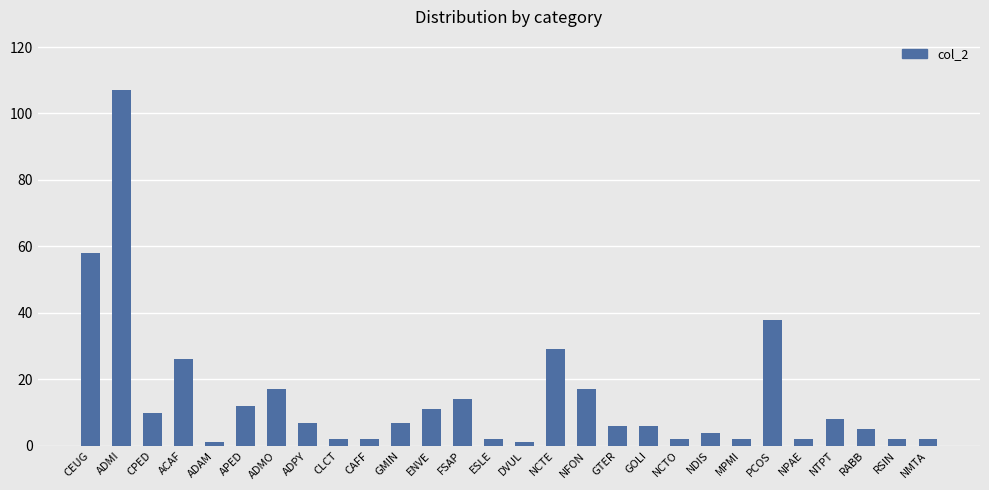

Reading right to left, extract all data points from this chart.

NMTA=2	RSIN=2	RABB=5	NTPT=8	NPAE=2	PCOS=38	MPMI=2	NDIS=4	NCTO=2	GOLI=6	GTER=6	NFON=17	NCTE=29	DVUL=1	ESLE=2	FSAP=14	ENVE=11	GMIN=7	CAFF=2	CLCT=2	ADPY=7	ADMO=17	APED=12	ADAM=1	ACAF=26	CPED=10	ADMI=107	CEUG=58